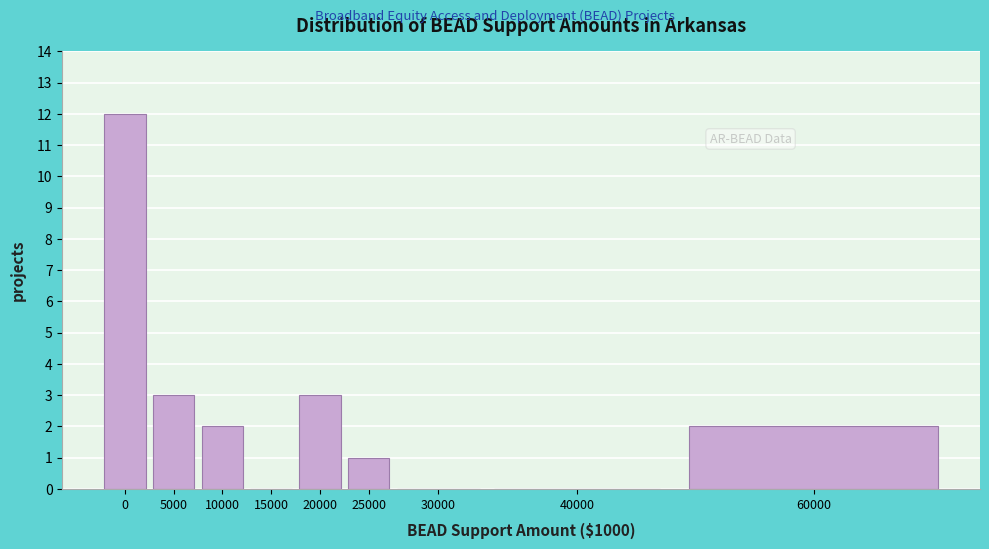

Reading right to left, extract all data points from this chart.

60000=2	40000=0	30000=0	25000=1	20000=3	15000=0	10000=2	5000=3	0=12